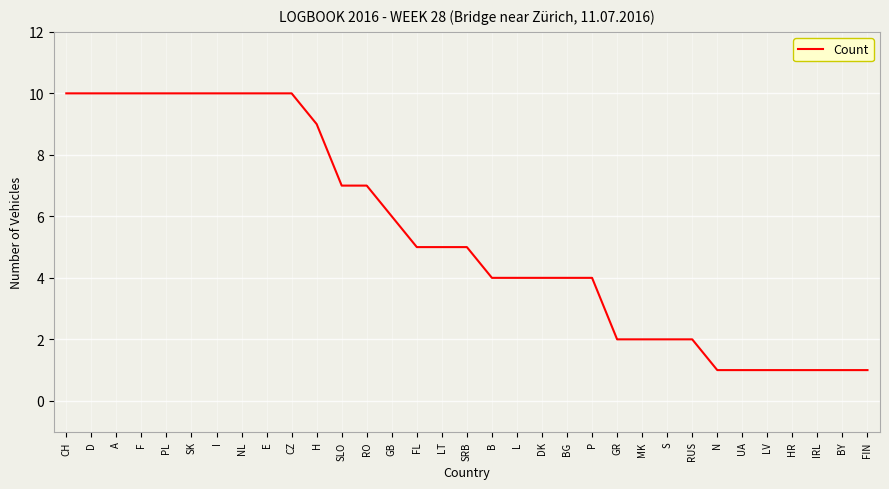

Does the chart have visible grid lines?

Yes